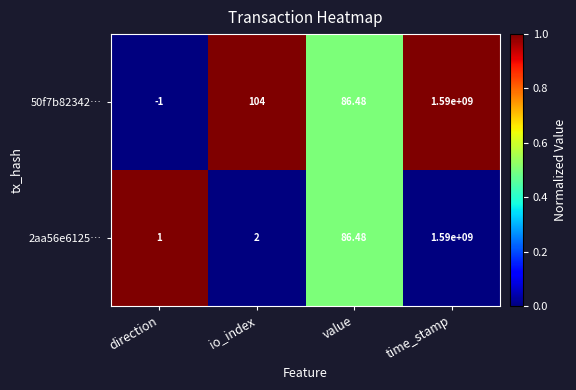

Which label corresponds to the smallest value in the chart?

direction